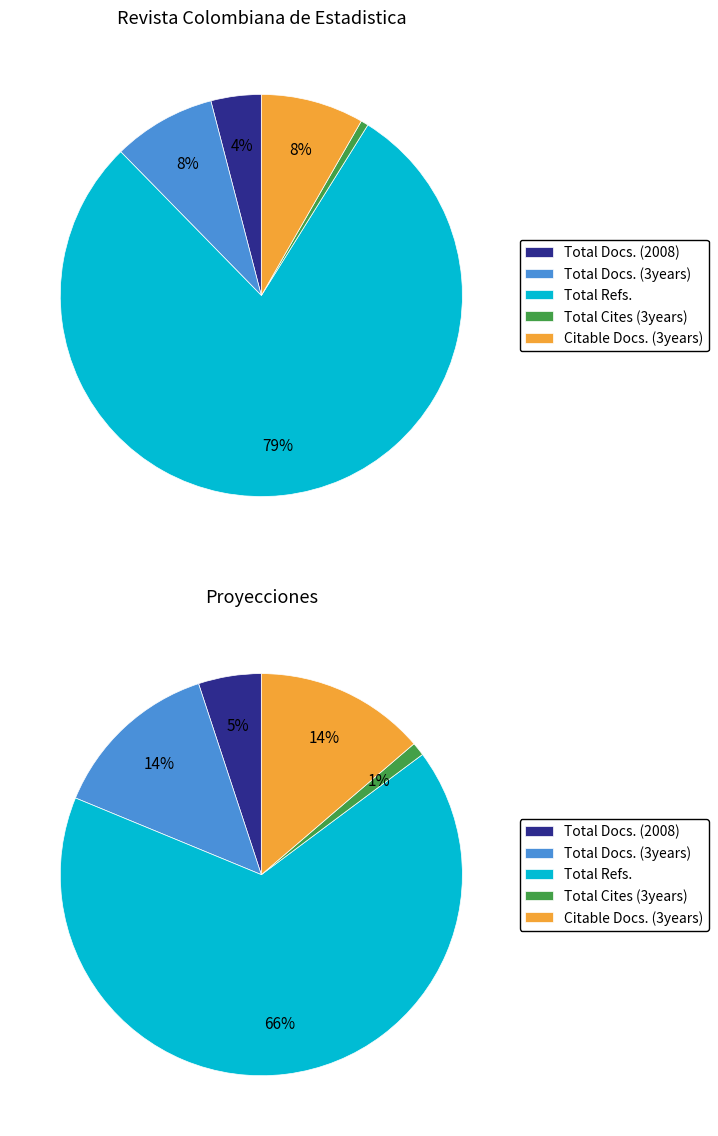

Combined, what portion of the pie is Total Docs. (3years) and Citable Docs. (3years)?

16.6%